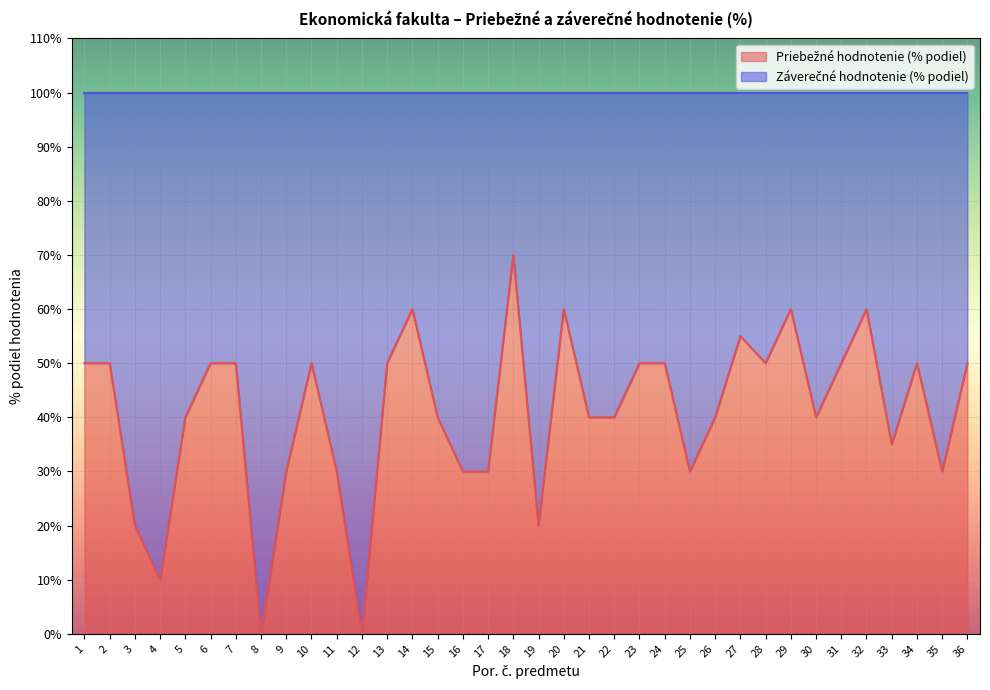

The value at 7 is 50. True or false?

True